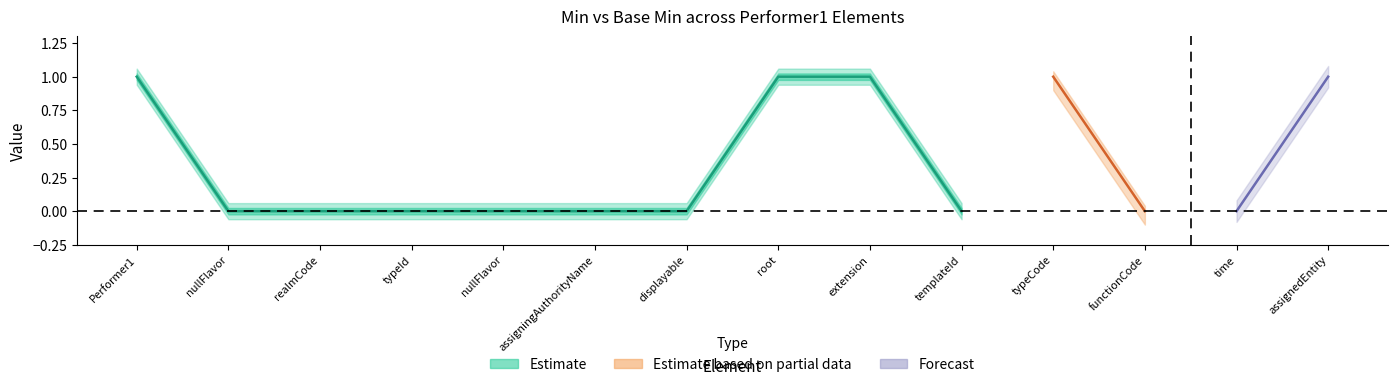

What position from the right is Performer1.assignedEntity?

1